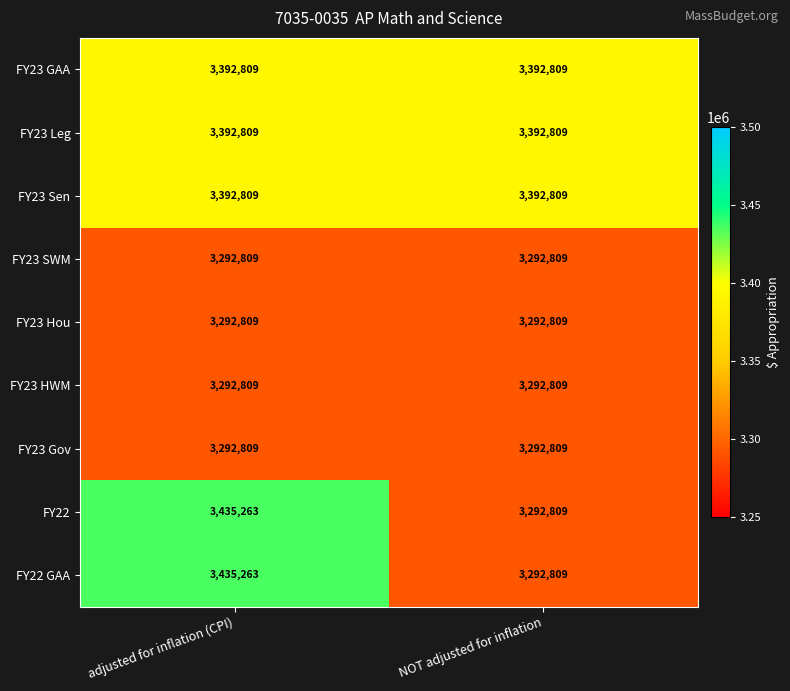

Reading left to right, list all the values displayed in this chart.

FY23 GAA: 3392809	3392809
FY23 Leg: 3392809	3392809
FY23 Sen: 3392809	3392809
FY23 SWM: 3292809	3292809
FY23 Hou: 3292809	3292809
FY23 HWM: 3292809	3292809
FY23 Gov: 3292809	3292809
FY22: 3435263	3292809
FY22 GAA: 3435263	3292809